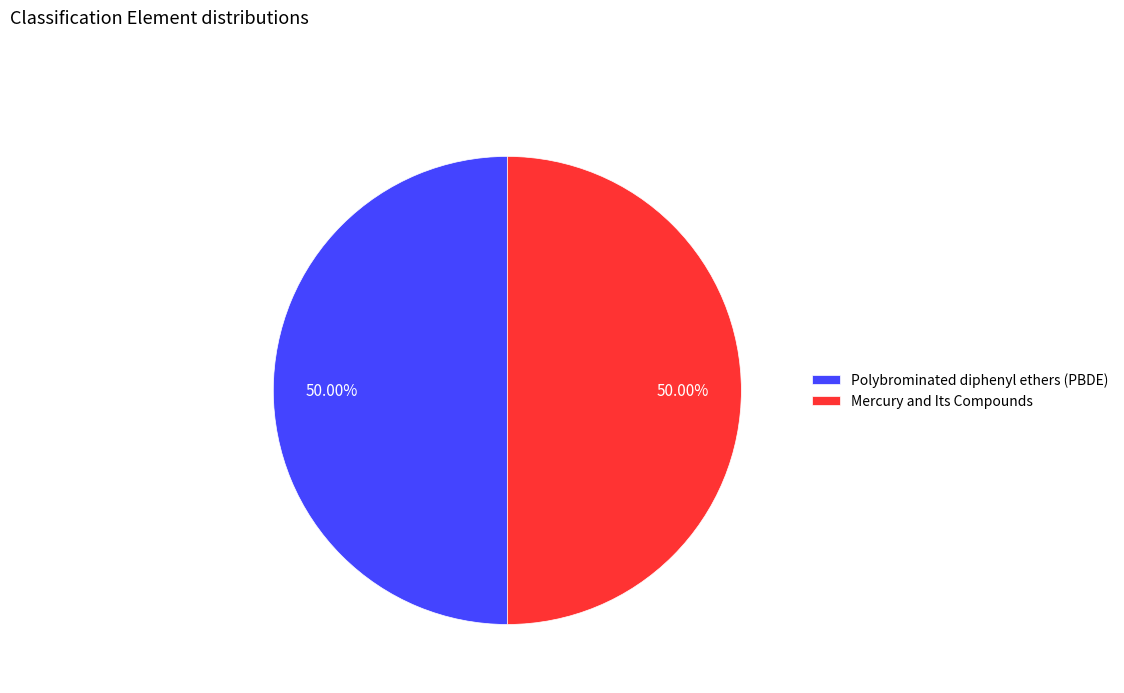

To the nearest percent, what percentage of the pie is Polybrominated diphenyl ethers (PBDE)?

50%